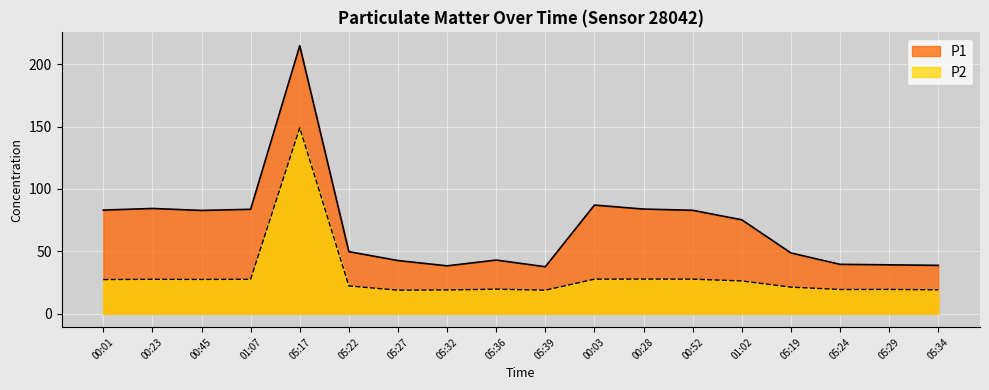

What is the difference between the second highest and second lowest values in the P2 series?

8.9